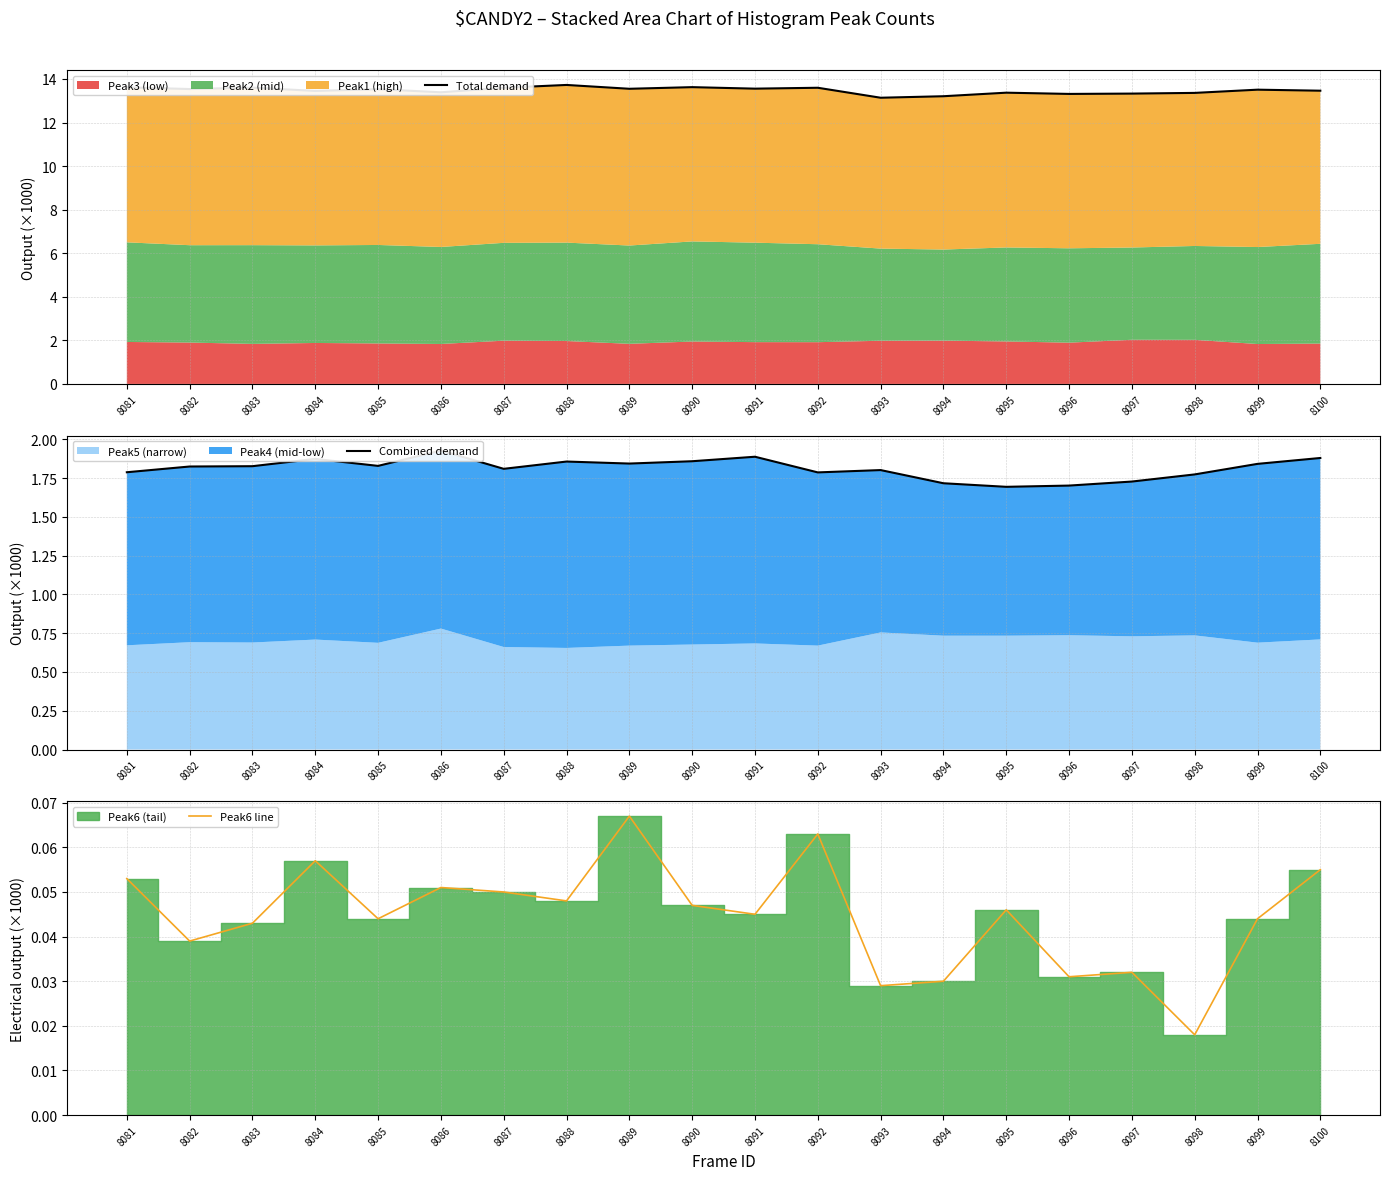

Count the number of categories in the chart.

20